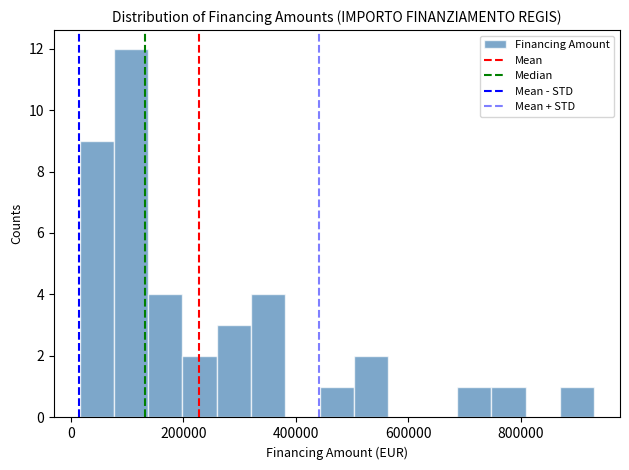

Read against the x-axis, roughly where is the centre of the tallest bar?

100000